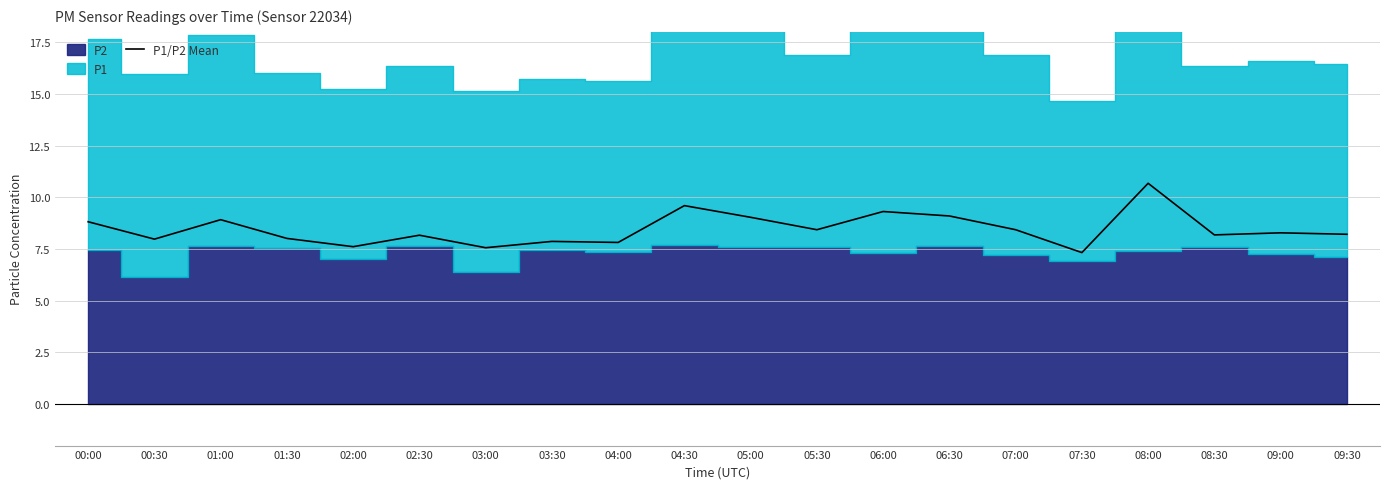

How many data points are above 8?

14